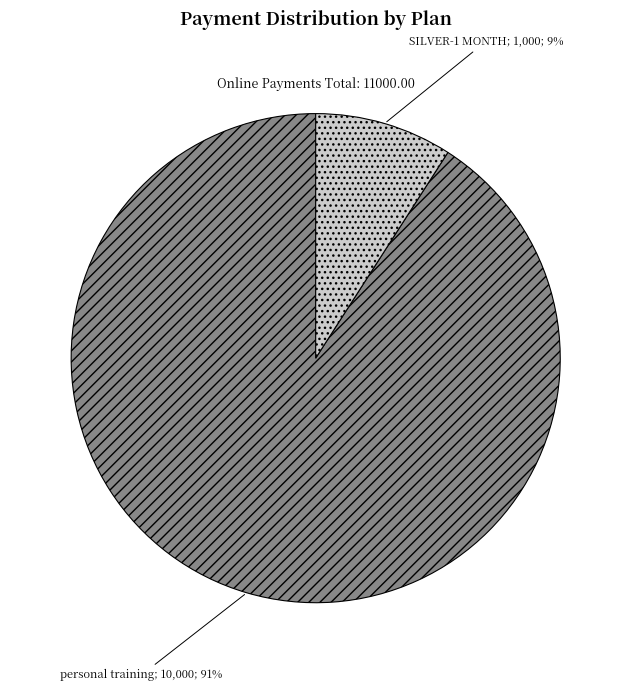

Is there any slice that represents more than half of the pie?

Yes